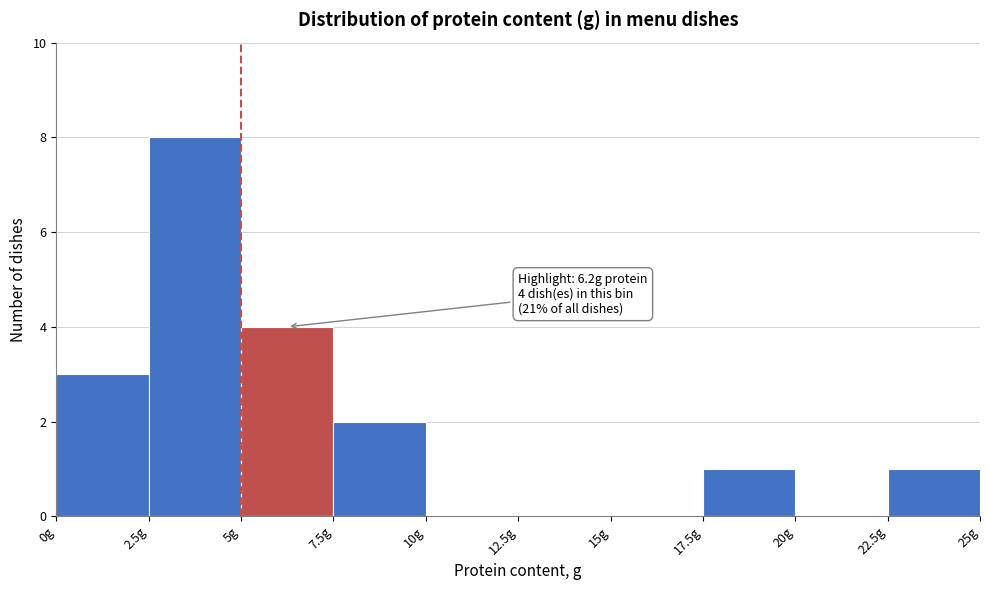

Which range on the x-axis has the tallest bar?

2.5 to 5.0